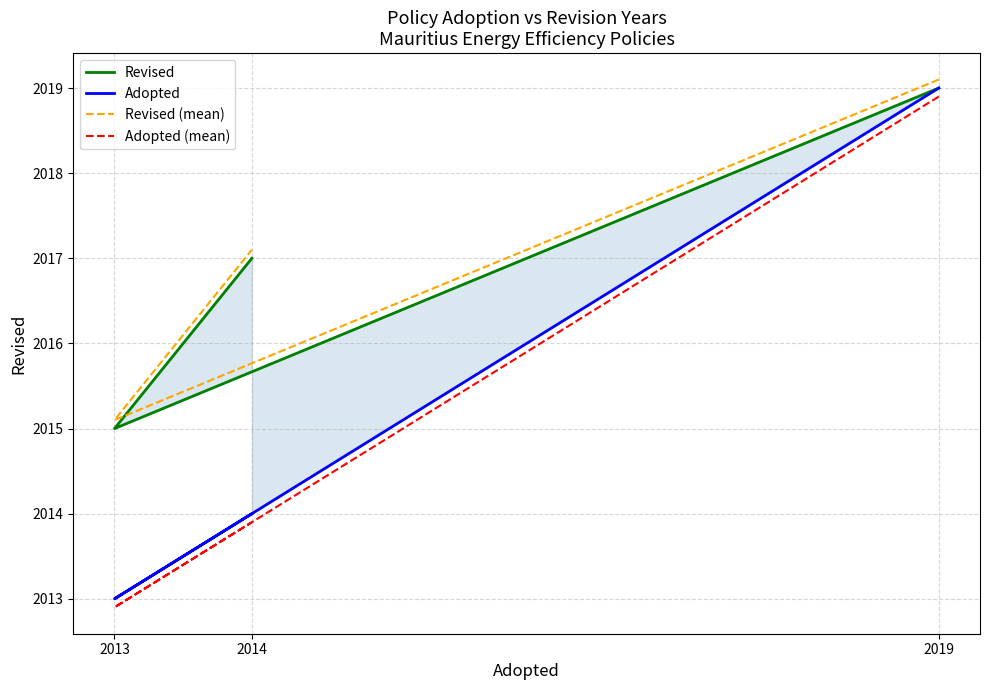

How many values in the Adopted (mean) series exceed 2013?

2